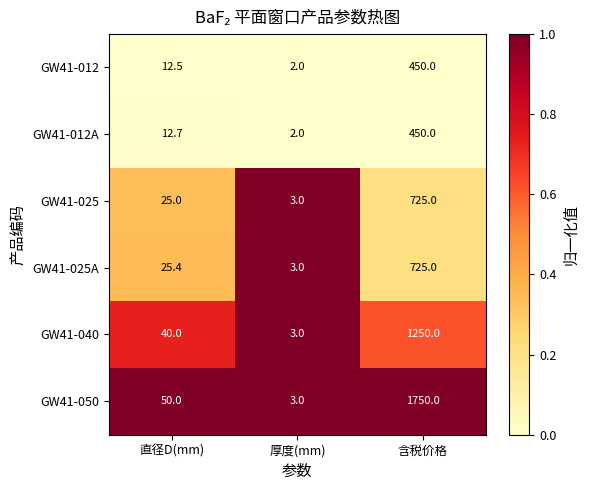

What is the total value across all series at 直径D(mm)?

165.6